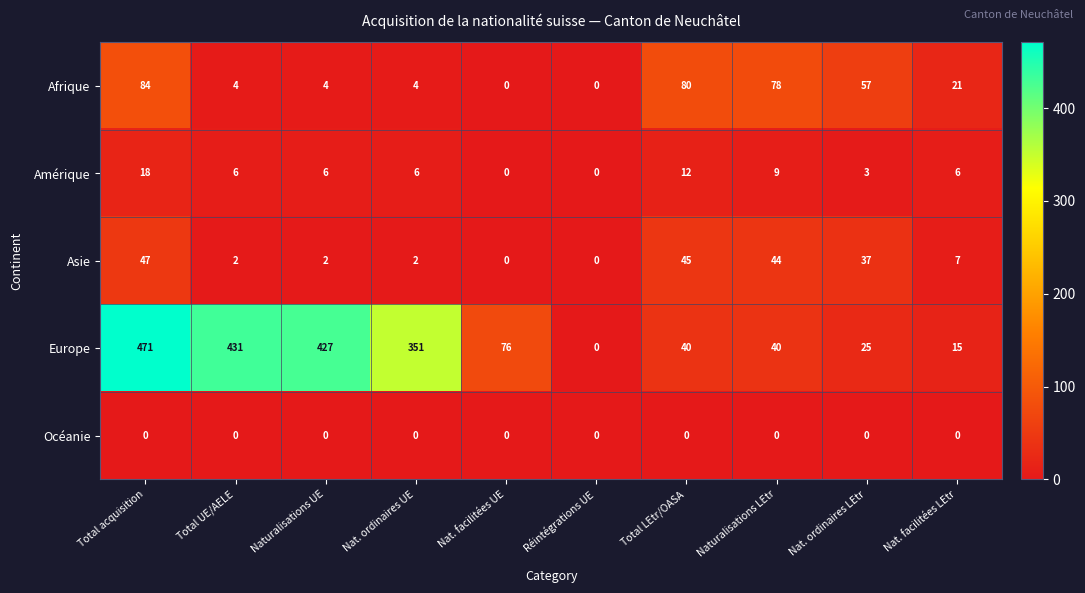

True or false: Amérique has a value of 0 at Nat. facilitées UE.

True